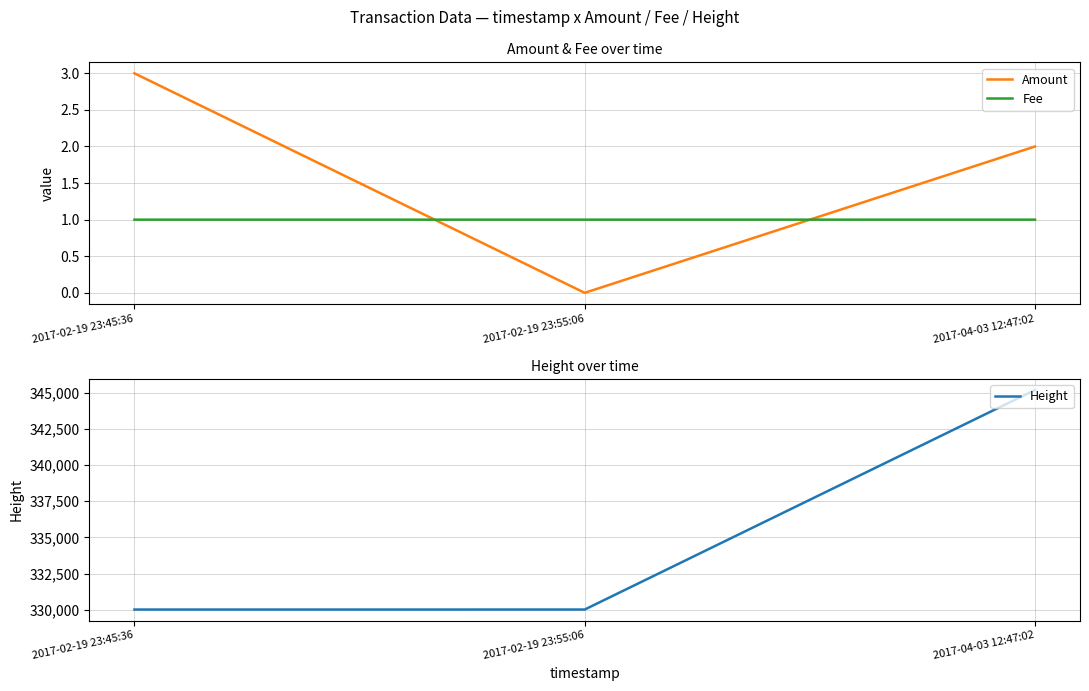

Rank the series at 2017-02-19 23:45:36 from lowest to highest value.

Fee, Amount, Height